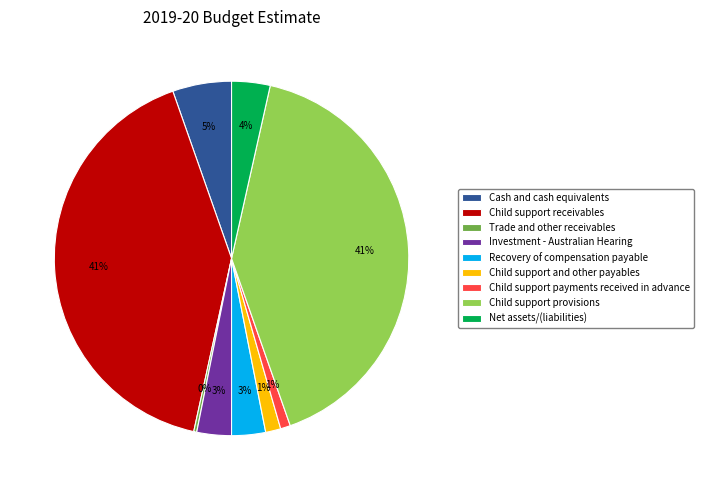

Does Child support payments received in advance represent more than half of the total?

No